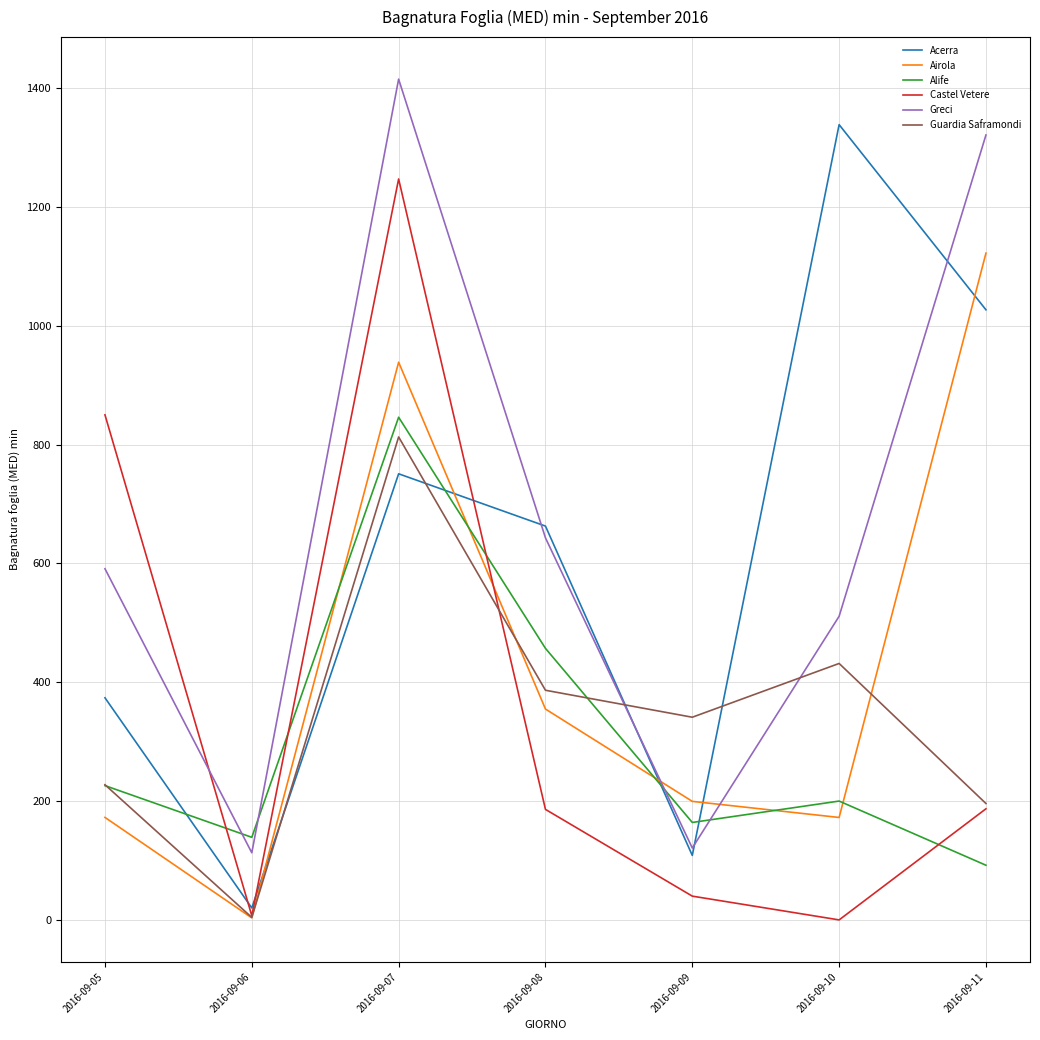

At which category is the sum across all series the highest?

2016-09-07